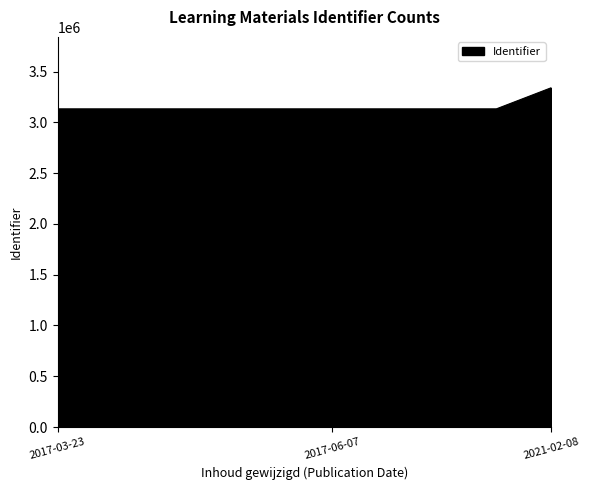

What is the difference between the maximum and minimum values?

208027